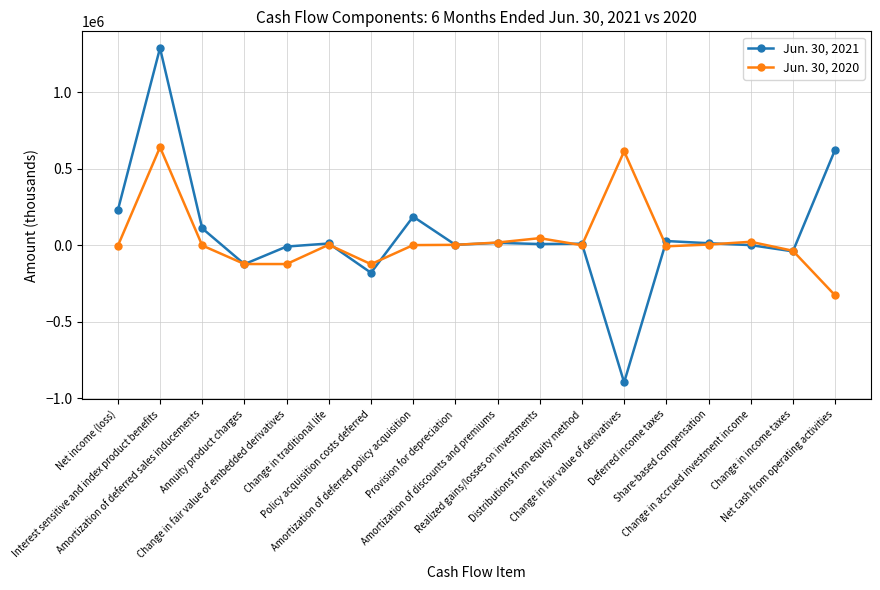

True or false: Jun. 30, 2020 has more than 1 interior local peaks.

True